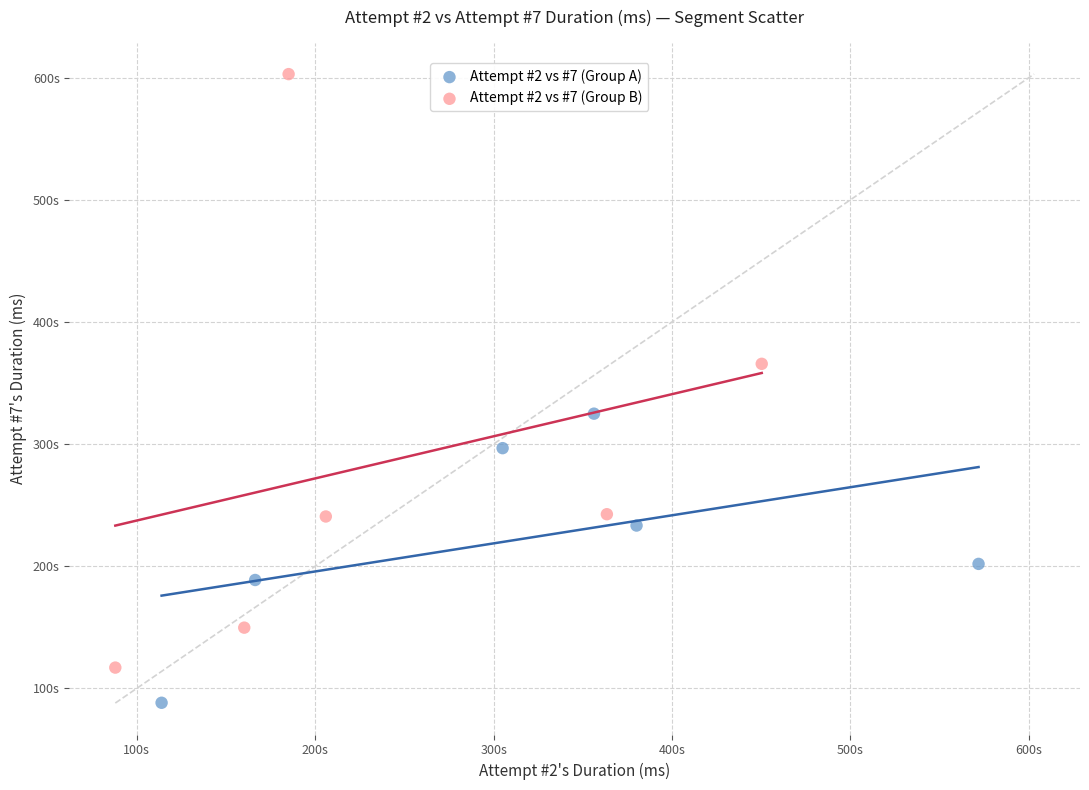

Which series contains the lowest Y value?

Attempt #2 vs #7 (Group A)